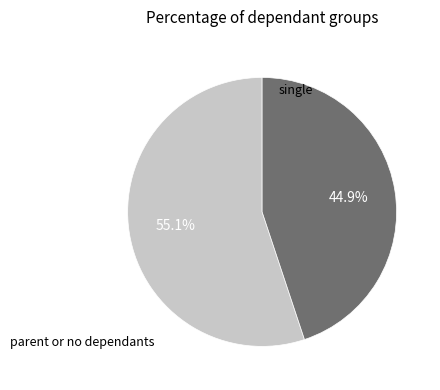

Does any single category account for the majority?

Yes